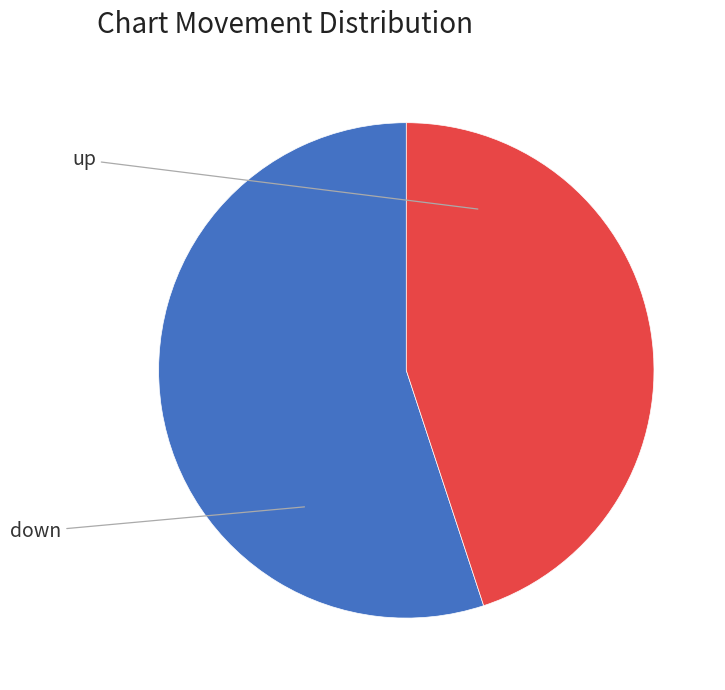

To the nearest percent, what is the difference between the up and down slice percentages?

10%